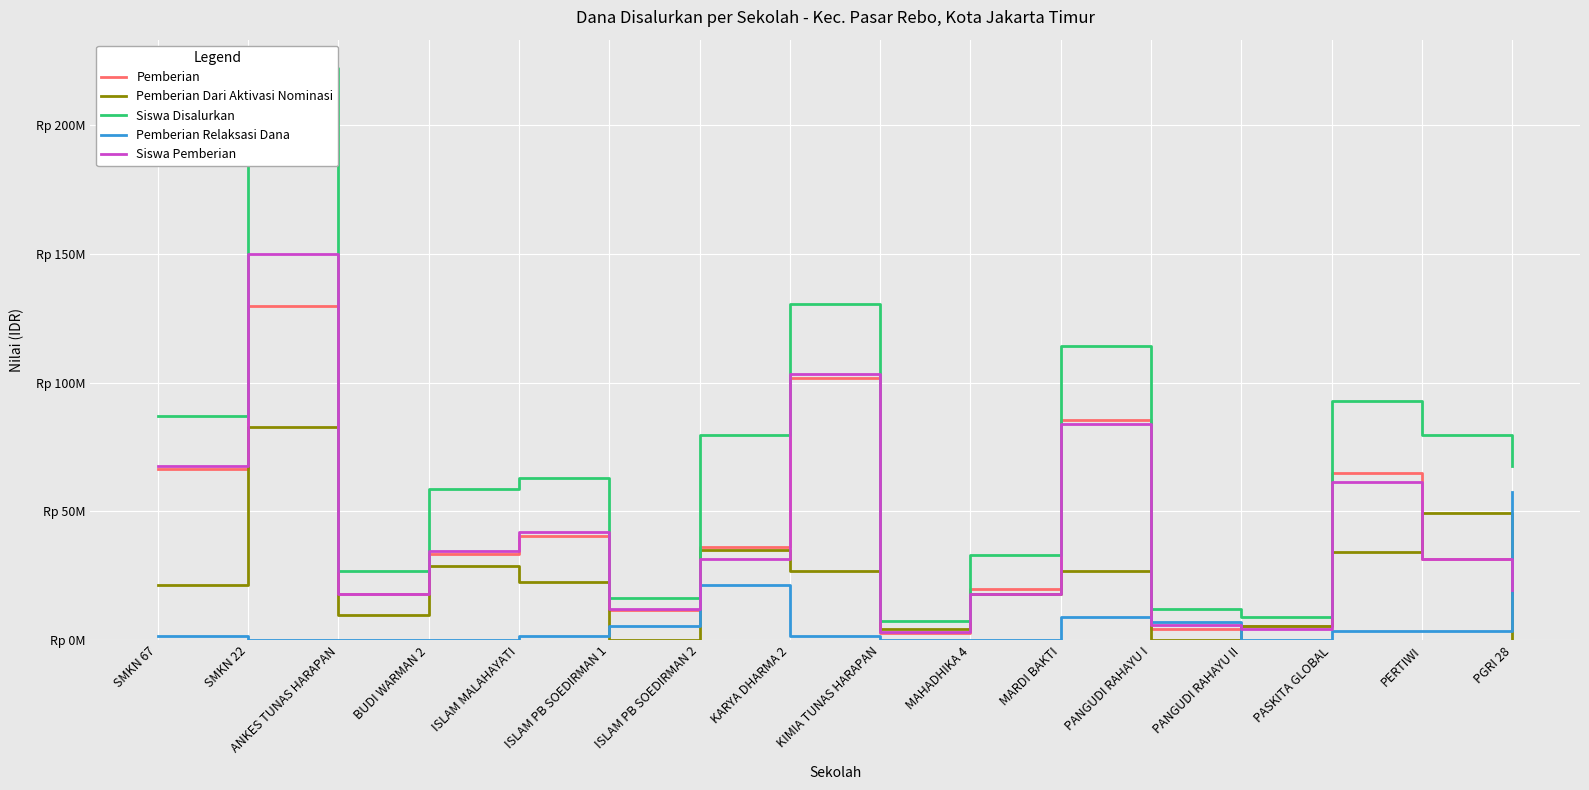

Reading left to right, what are all the values shown in this chart?

Pemberian: SMKN 67=66600000	SMKN 22=129600000	ANKES TUNAS HARAPAN=18000000	BUDI WARMAN 2=33300000	ISLAM MALAHAYATI=40500000	ISLAM PB SOEDIRMAN 1=11700000	ISLAM PB SOEDIRMAN 2=36000000	KARYA DHARMA 2=101700000	KIMIA TUNAS HARAPAN=2700000	MAHADHIKA 4=19800000	MARDI BAKTI=85500000	PANGUDI RAHAYU I=4500000	PANGUDI RAHAYU II=5400000	PASKITA GLOBAL=64800000	PERTIWI=31500000	PGRI 28=18000000
Pemberian Dari Aktivasi Nominasi: SMKN 67=21600000	SMKN 22=82800000	ANKES TUNAS HARAPAN=9900000	BUDI WARMAN 2=28800000	ISLAM MALAHAYATI=22500000	ISLAM PB SOEDIRMAN 1=0	ISLAM PB SOEDIRMAN 2=35100000	KARYA DHARMA 2=27000000	KIMIA TUNAS HARAPAN=4500000	MAHADHIKA 4=18000000	MARDI BAKTI=27000000	PANGUDI RAHAYU I=0	PANGUDI RAHAYU II=5400000	PASKITA GLOBAL=34200000	PERTIWI=49500000	PGRI 28=0
Siswa Disalurkan: SMKN 67=87000000	SMKN 22=222000000	ANKES TUNAS HARAPAN=27000000	BUDI WARMAN 2=58500000	ISLAM MALAHAYATI=63000000	ISLAM PB SOEDIRMAN 1=16500000	ISLAM PB SOEDIRMAN 2=79500000	KARYA DHARMA 2=130500000	KIMIA TUNAS HARAPAN=7500000	MAHADHIKA 4=33000000	MARDI BAKTI=114000000	PANGUDI RAHAYU I=12000000	PANGUDI RAHAYU II=9000000	PASKITA GLOBAL=93000000	PERTIWI=79500000	PGRI 28=67500000
Pemberian Relaksasi Dana: SMKN 67=1800000	SMKN 22=0	ANKES TUNAS HARAPAN=0	BUDI WARMAN 2=0	ISLAM MALAHAYATI=1800000	ISLAM PB SOEDIRMAN 1=5400000	ISLAM PB SOEDIRMAN 2=21600000	KARYA DHARMA 2=1800000	KIMIA TUNAS HARAPAN=0	MAHADHIKA 4=0	MARDI BAKTI=9000000	PANGUDI RAHAYU I=7200000	PANGUDI RAHAYU II=0	PASKITA GLOBAL=3600000	PERTIWI=3600000	PGRI 28=57600000
Siswa Pemberian: SMKN 67=67500000	SMKN 22=150000000	ANKES TUNAS HARAPAN=18000000	BUDI WARMAN 2=34500000	ISLAM MALAHAYATI=42000000	ISLAM PB SOEDIRMAN 1=12000000	ISLAM PB SOEDIRMAN 2=31500000	KARYA DHARMA 2=103500000	KIMIA TUNAS HARAPAN=3000000	MAHADHIKA 4=18000000	MARDI BAKTI=84000000	PANGUDI RAHAYU I=6000000	PANGUDI RAHAYU II=4500000	PASKITA GLOBAL=61500000	PERTIWI=31500000	PGRI 28=19500000